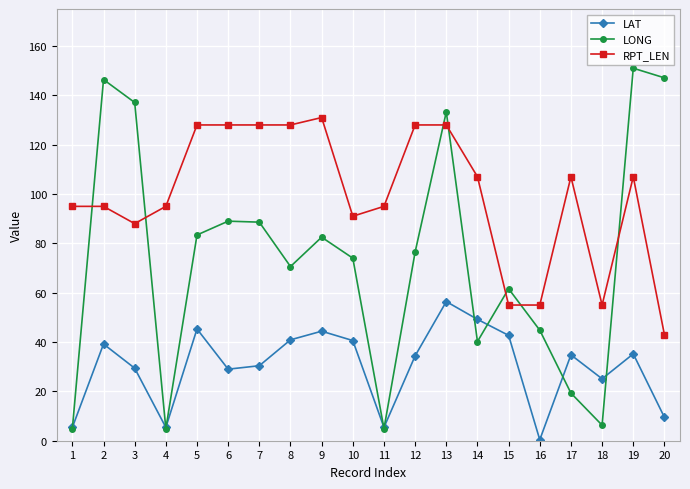

Is it true that LAT equals 5.4 at 1?

True